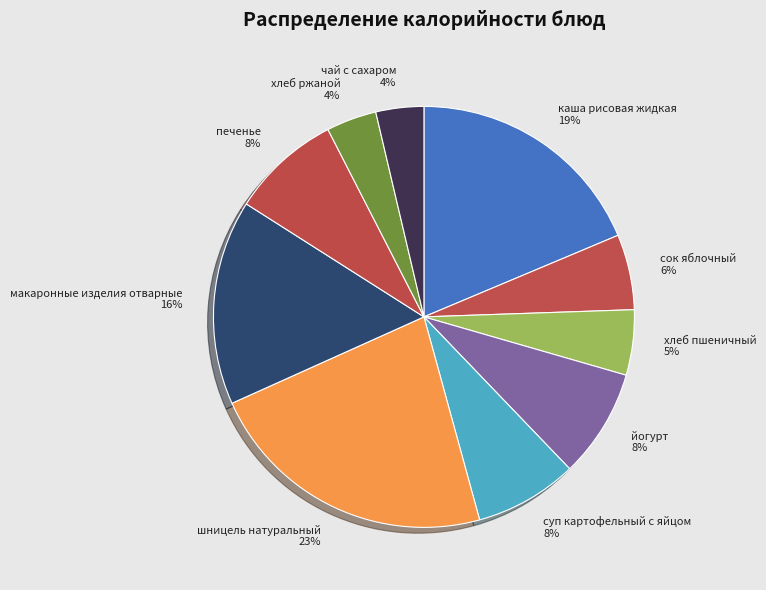

Combined, do хлеб пшеничный and каша рисовая жидкая account for over 50%?

No